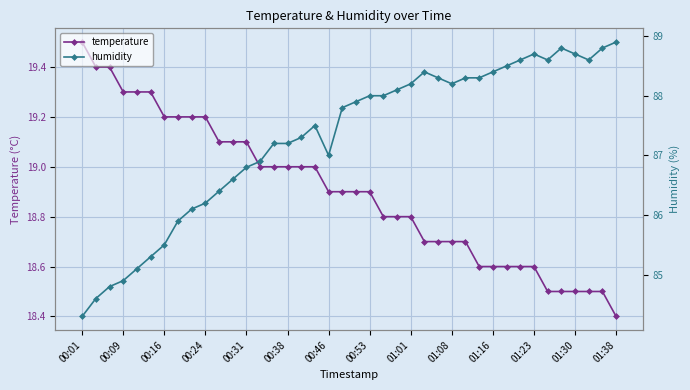

Is it true that temperature equals 11.3 at 01:01?

False